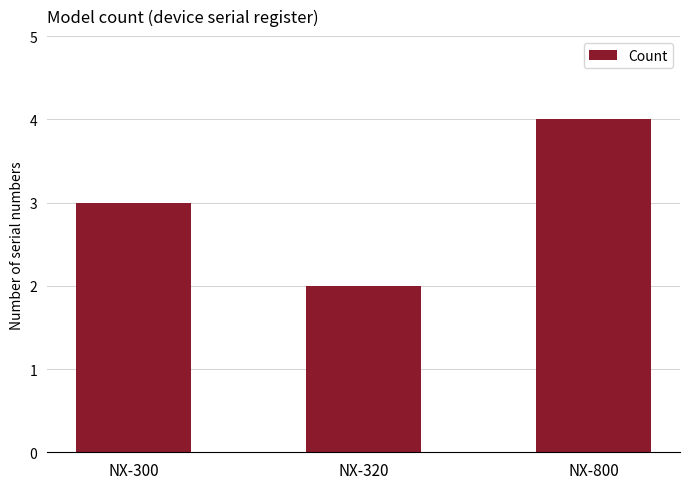

What is the value of the 3rd bar from the left?

4